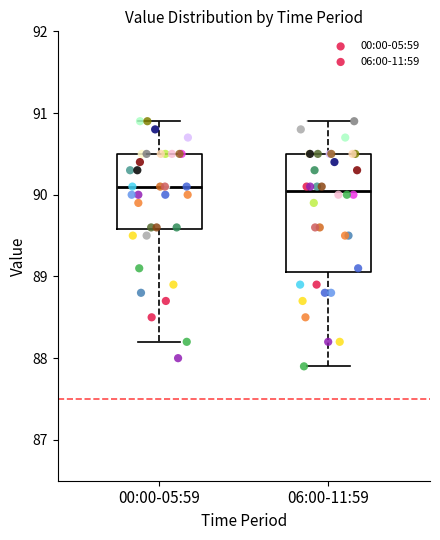

Reading left to right, transcribe this box plot: for each box, give where its median line is, the range the box spans, and where its two whiskers end, as read against the y-axis. The values are not printed on the chart, so give them approximately, as read against the axis.

00:00-05:59: median 90.1, box 89.6 to 90.5, whiskers 88.2 to 90.9
06:00-11:59: median 90.1, box 89.1 to 90.5, whiskers 87.9 to 90.9